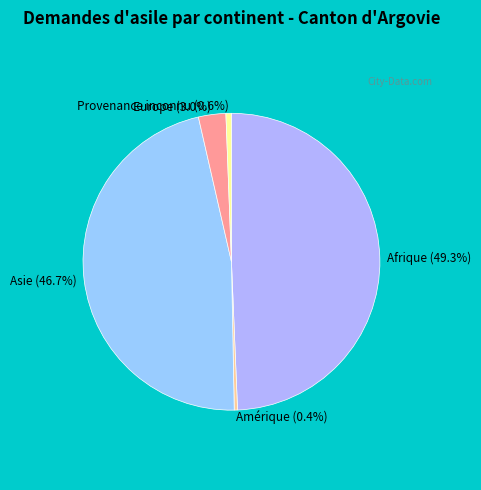

How many segments does this pie chart have?

5